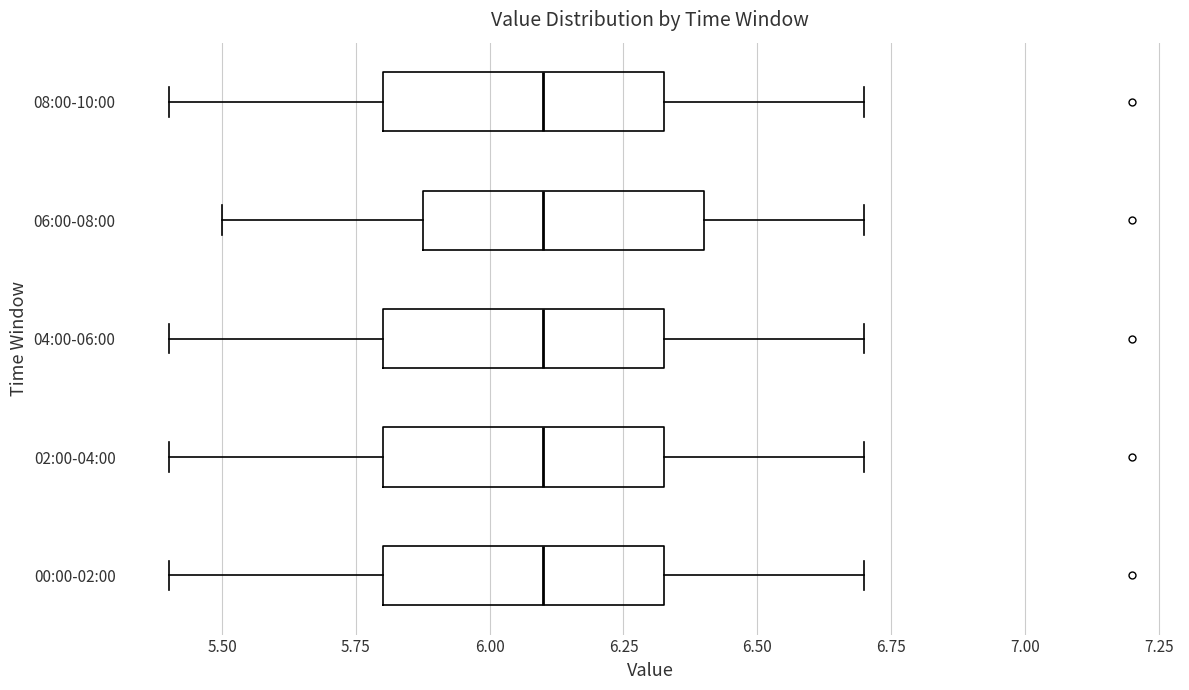

Where does the median line of the box for 00:00-02:00 sit on the x-axis? The values are not printed on the chart, so give them approximately, as read against the axis.

6.10